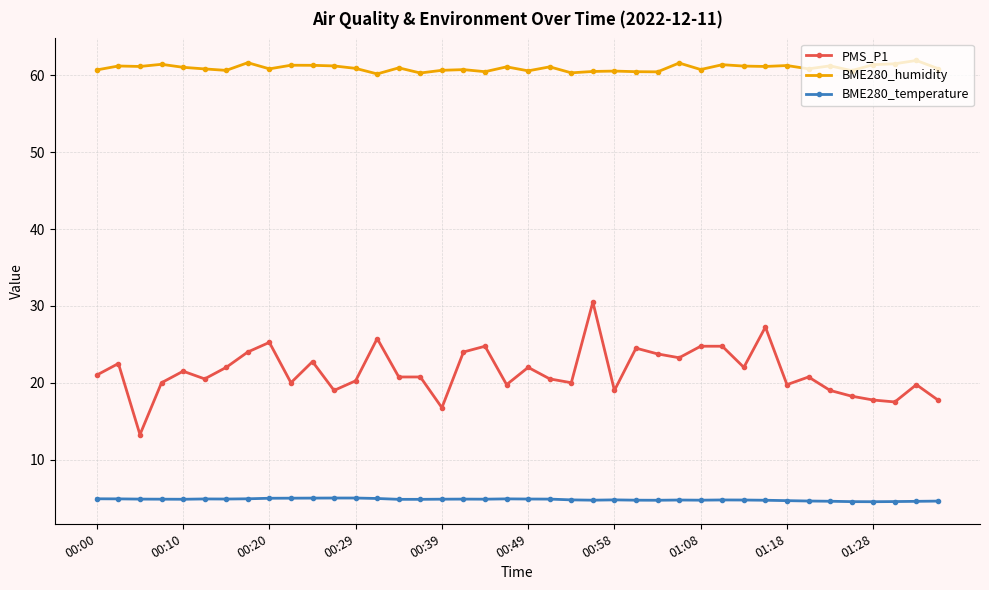

What is the difference between the second highest and minimum values in the BME280_temperature series?

0.5